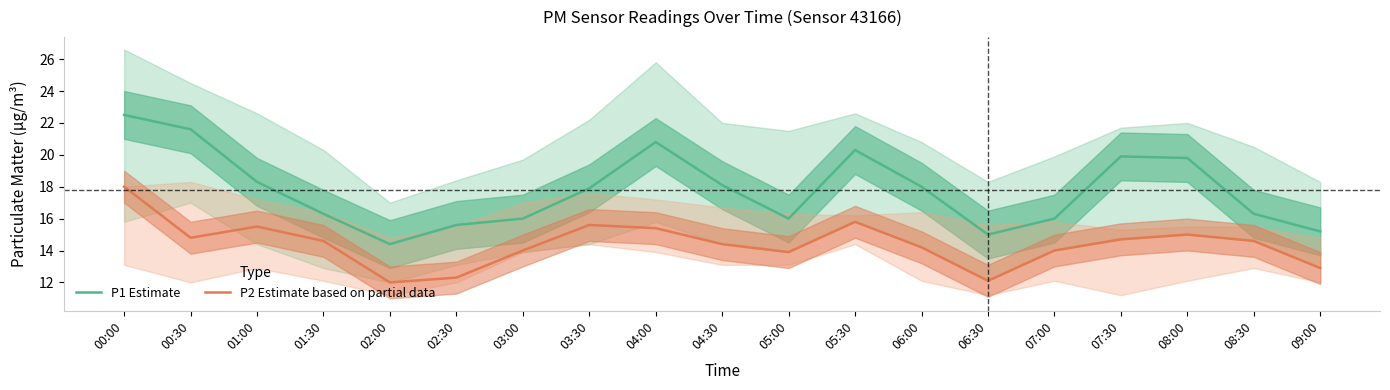

What is the difference between the P1 Estimate values at 02:30 and 02:00?

1.2